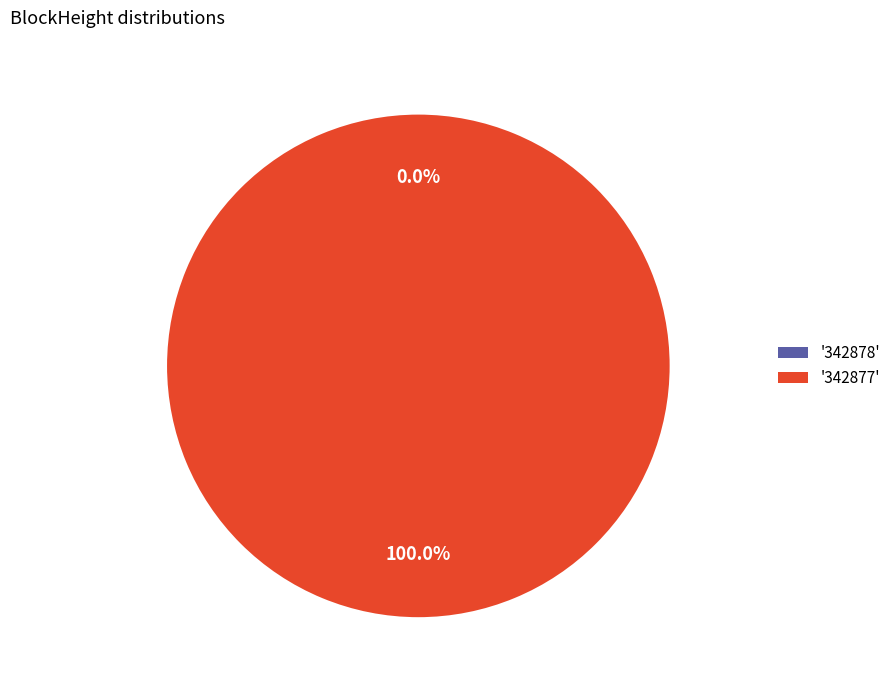

Count the number of slices in the pie.

2